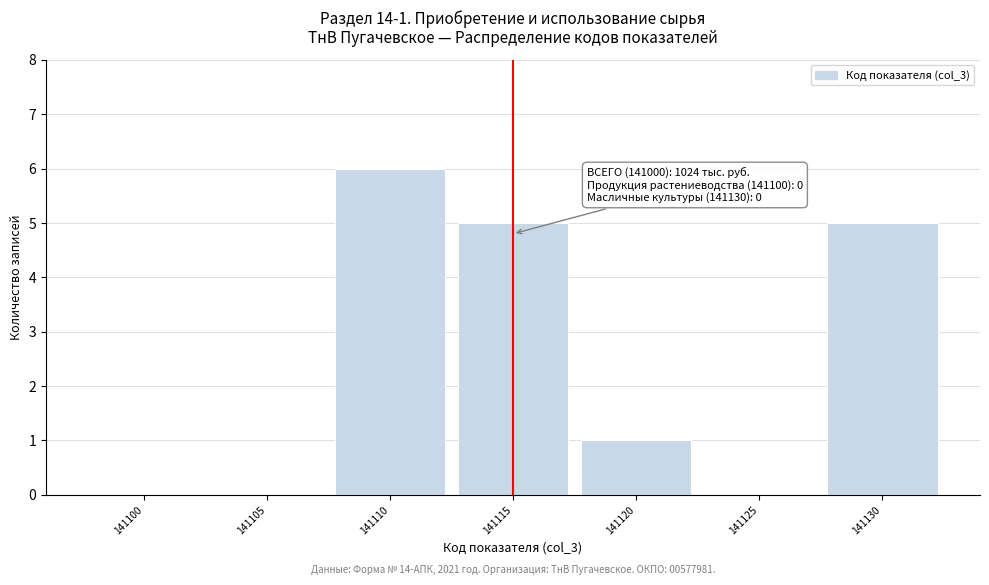

Reading right to left, list all the values displayed in this chart.

141130=5	141125=0	141120=1	141115=5	141110=6	141105=0	141100=0